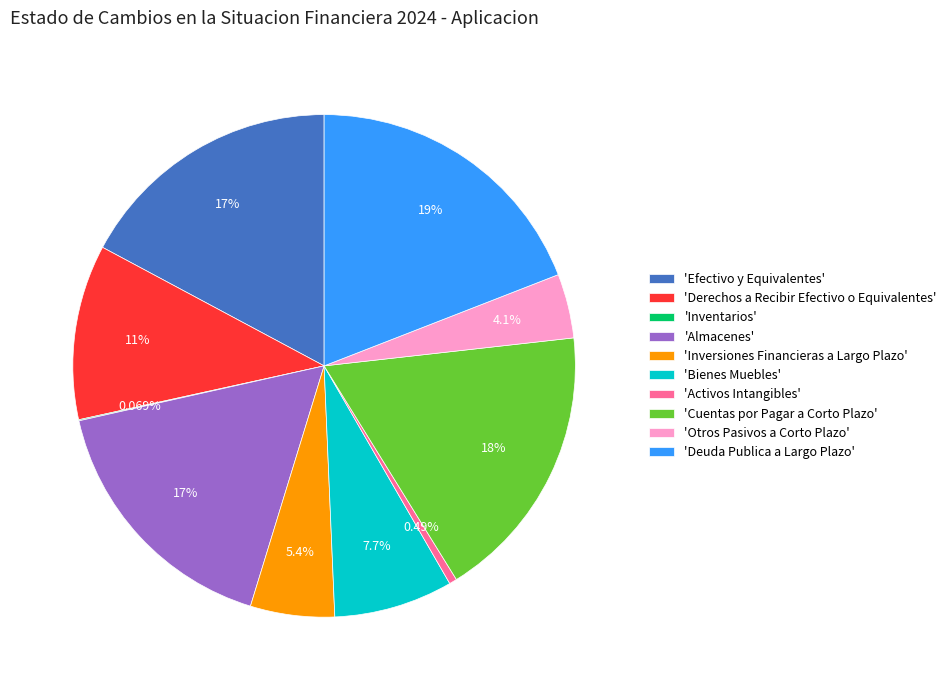

Between 'Activos Intangibles' and 'Otros Pasivos a Corto Plazo', which is larger?

'Otros Pasivos a Corto Plazo'